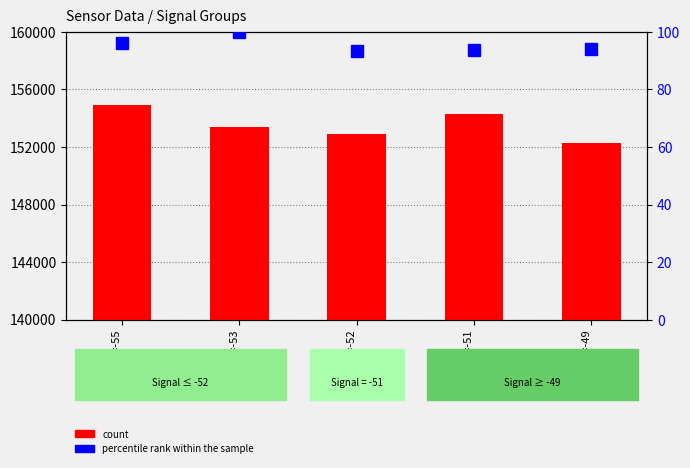

Is the value of count at Signal=-55 greater than the value of percentile rank within the sample at Signal=-53?

Yes